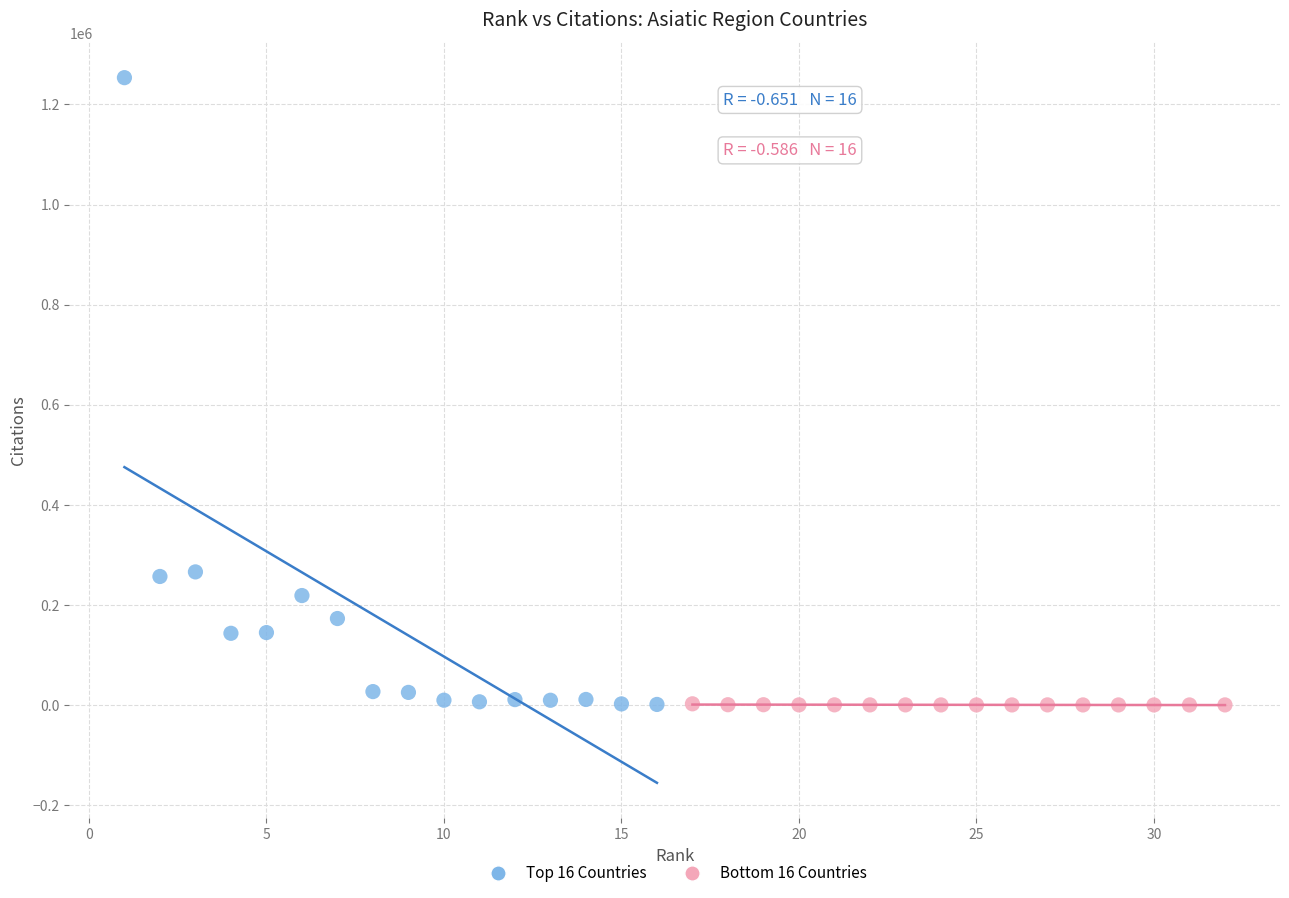

Which series contains the highest Y value?

Top 16 Countries